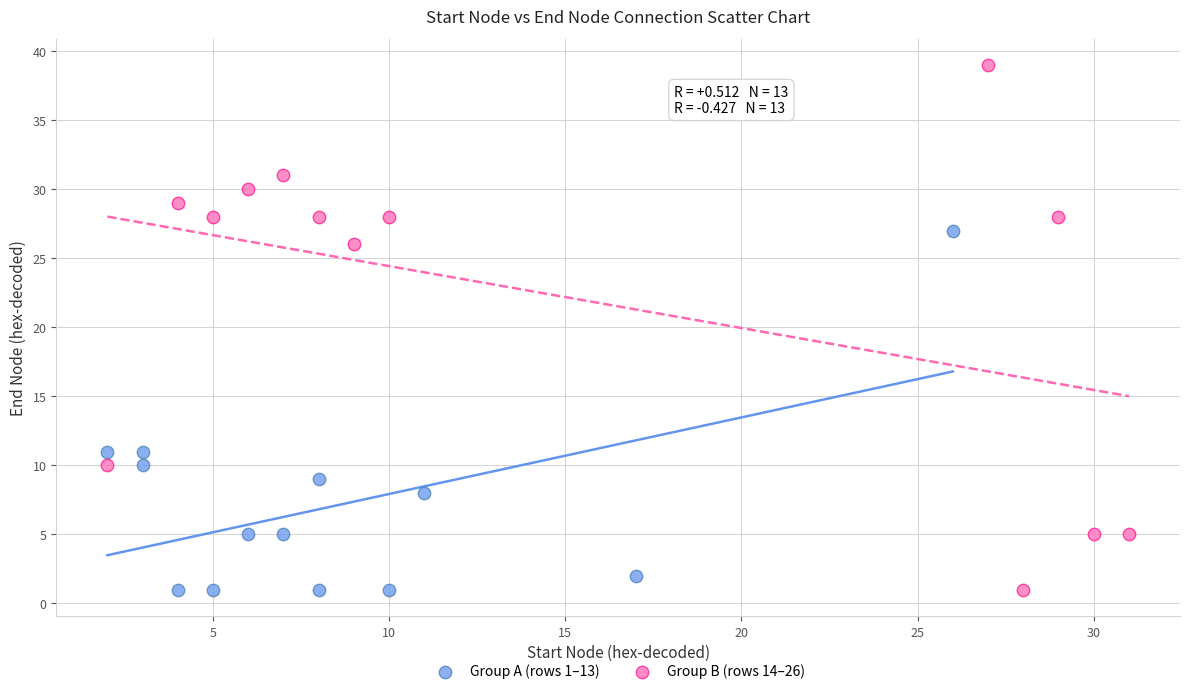

Which series has the widest spread of Y values?

Group B (rows 14–26)